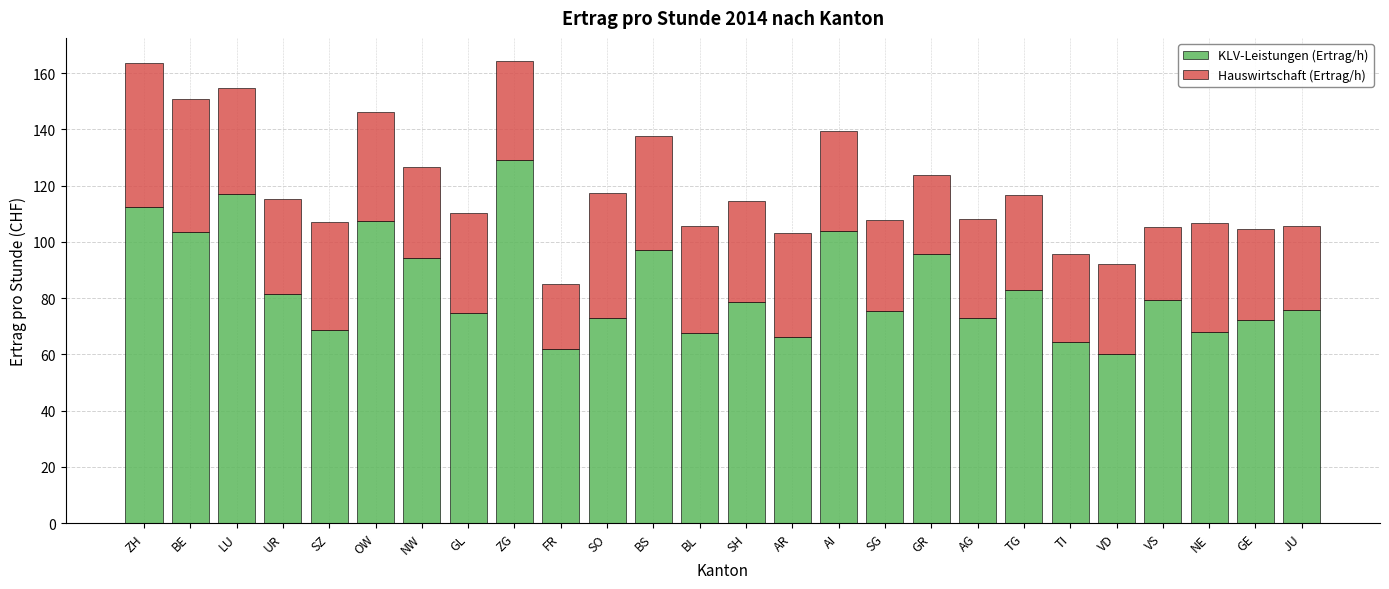

Count the number of data series in this chart.

2